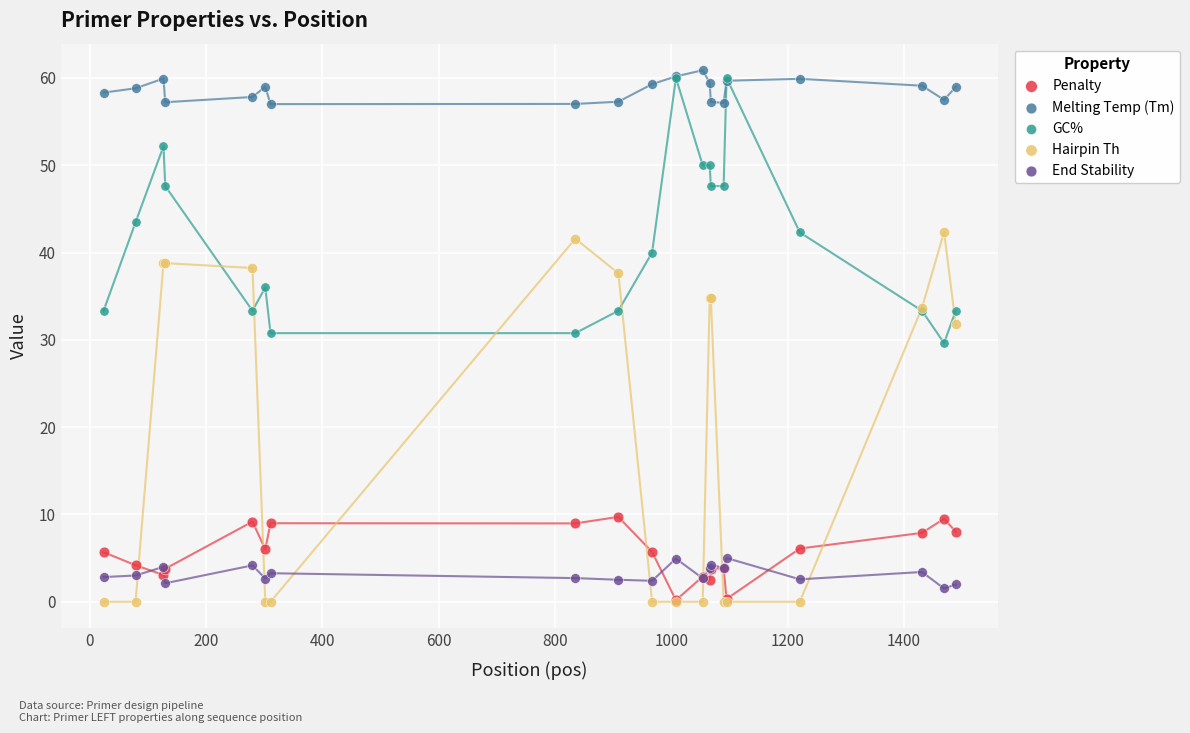

In the Hairpin Th series, what Y value is closest to 21?

31.8